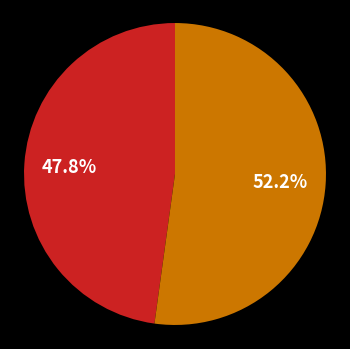

Is there a majority slice in this chart?

Yes